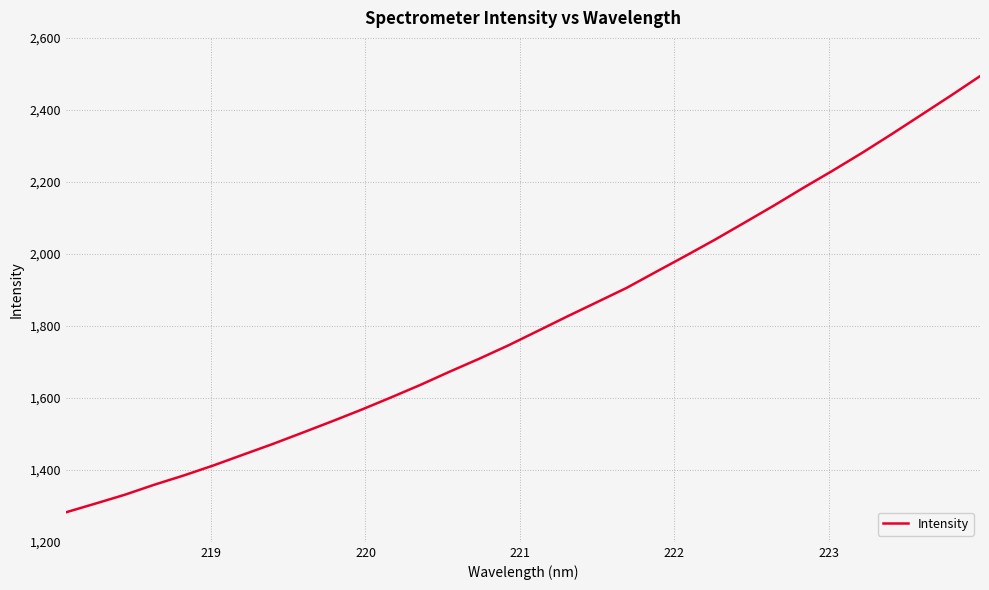

What is the maximum value shown in the chart?

2493.7